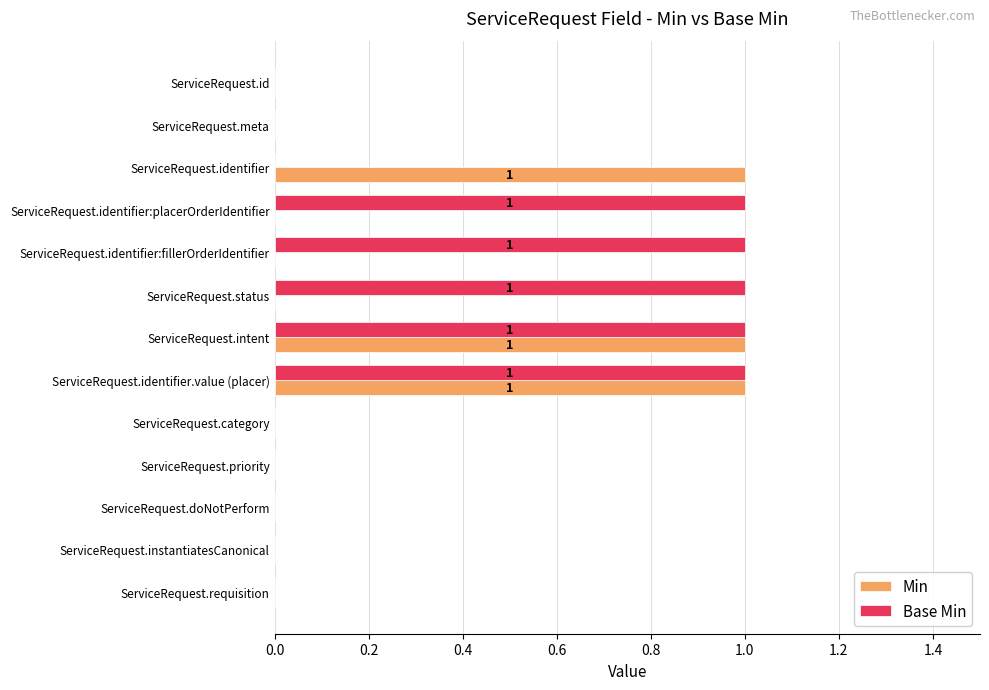

Between ServiceRequest.identifier:fillerOrderIdentifier and ServiceRequest.doNotPerform, which series saw the biggest shift?

Base Min